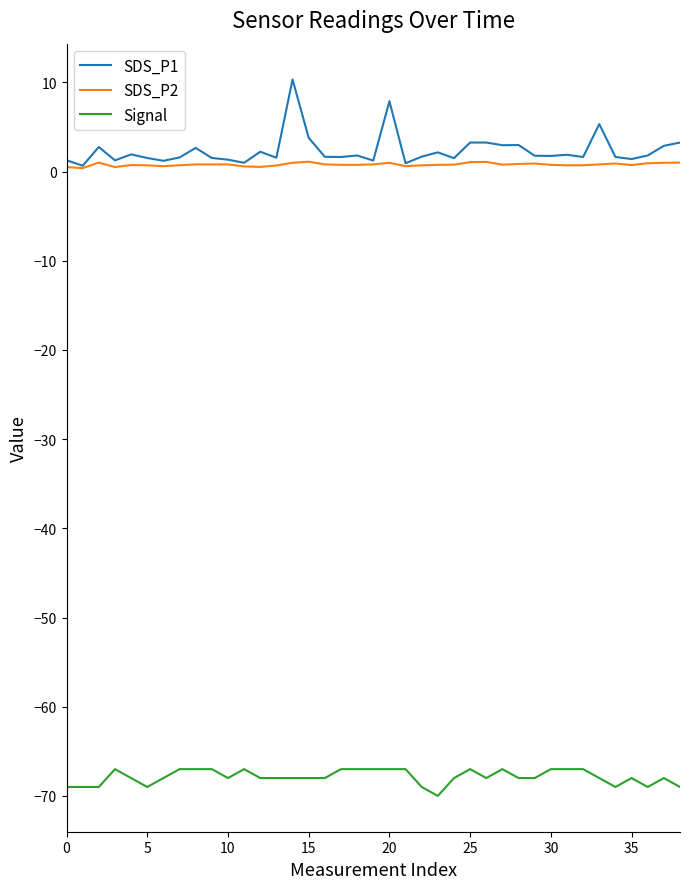

Rank the series by their maximum value, from lowest to highest.

Signal, SDS_P2, SDS_P1